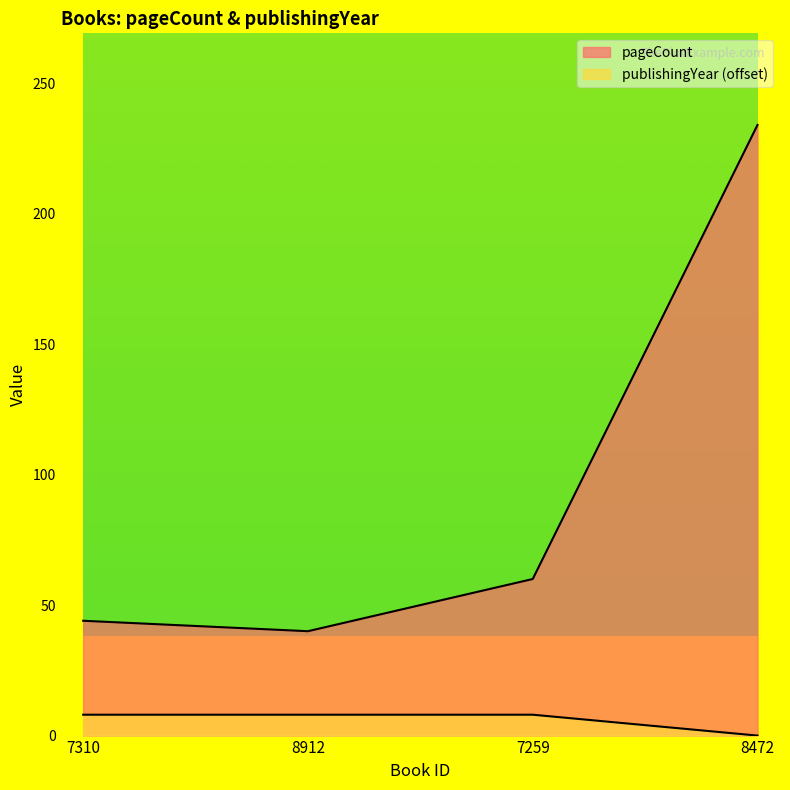

Reading right to left, extract all data points from this chart.

pageCount: 234	60	40	44
publishingYear: 0	8	8	8